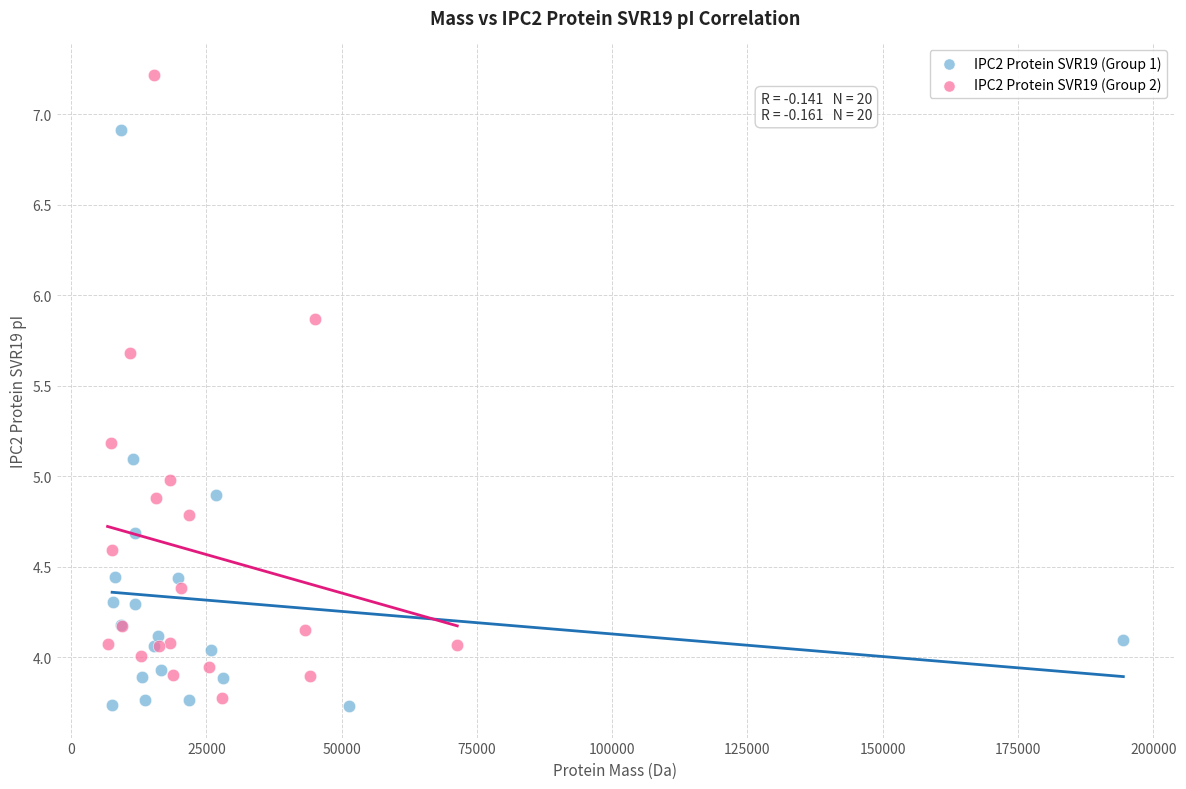

Which series reaches the minimum Y coordinate?

IPC2 Protein SVR19 (Group 1)